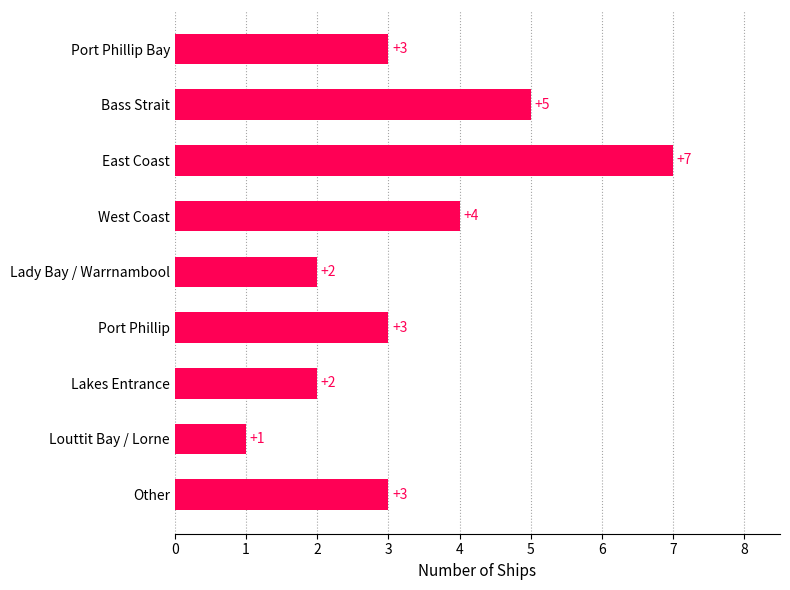

What is the average value?

3